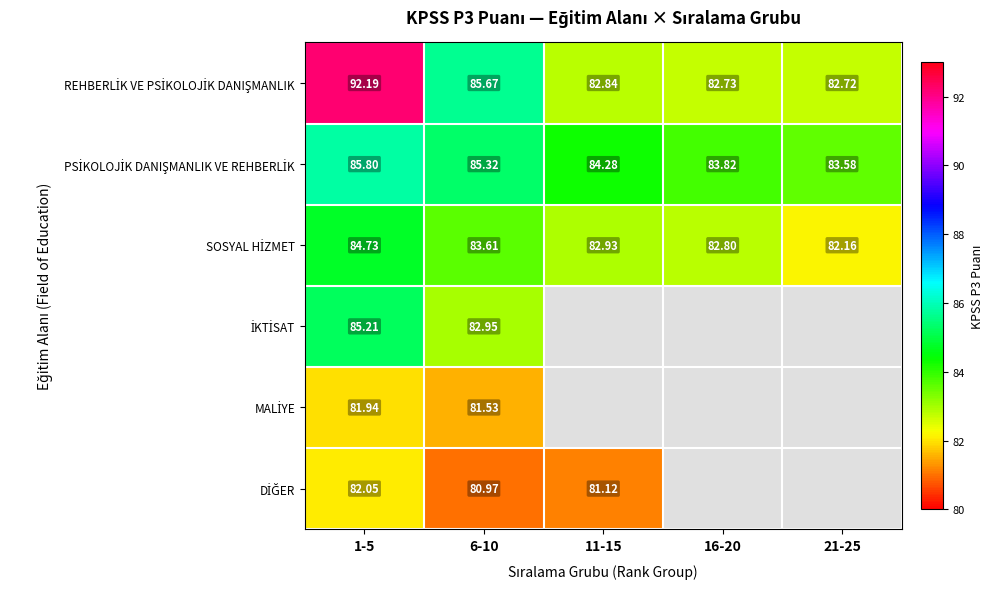

Which series has the largest total across all categories?

REHBERLİK VE PSİKOLOJİK DANIŞMANLIK